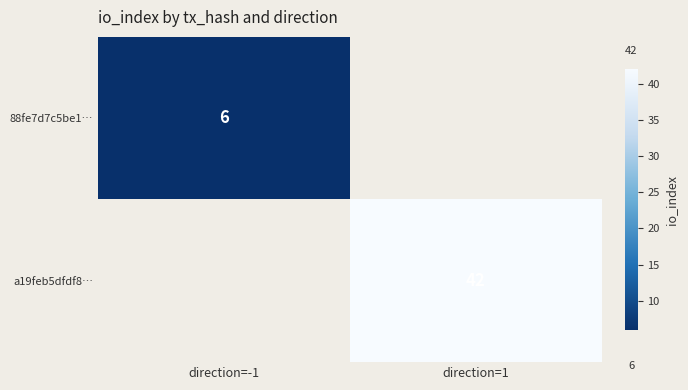

The a19feb5dfdf8… series shows 19 at direction=1. True or false?

False